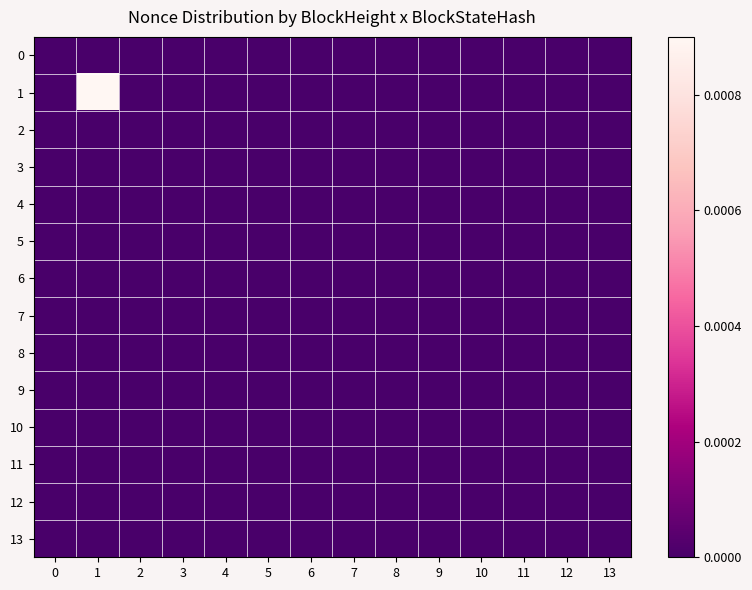

At how many categories does at least one series exceed 0?

1